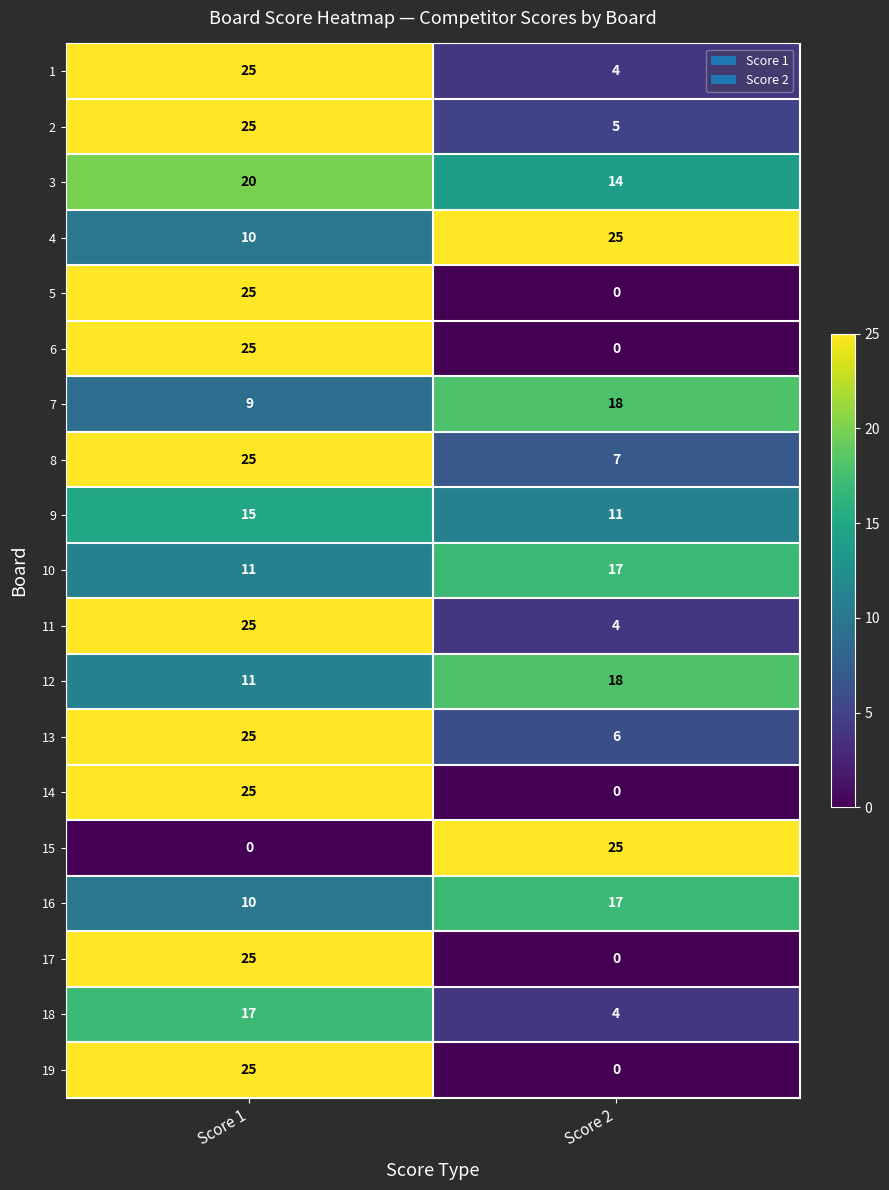

At which label is 5 closest to 12?

Score 2